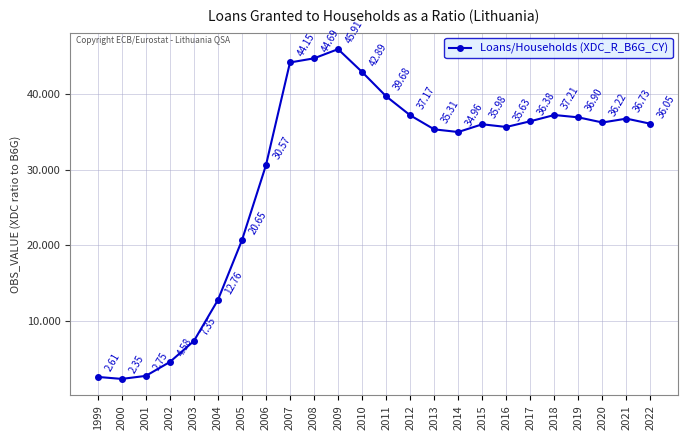

What is the maximum value shown in the chart?

45.9